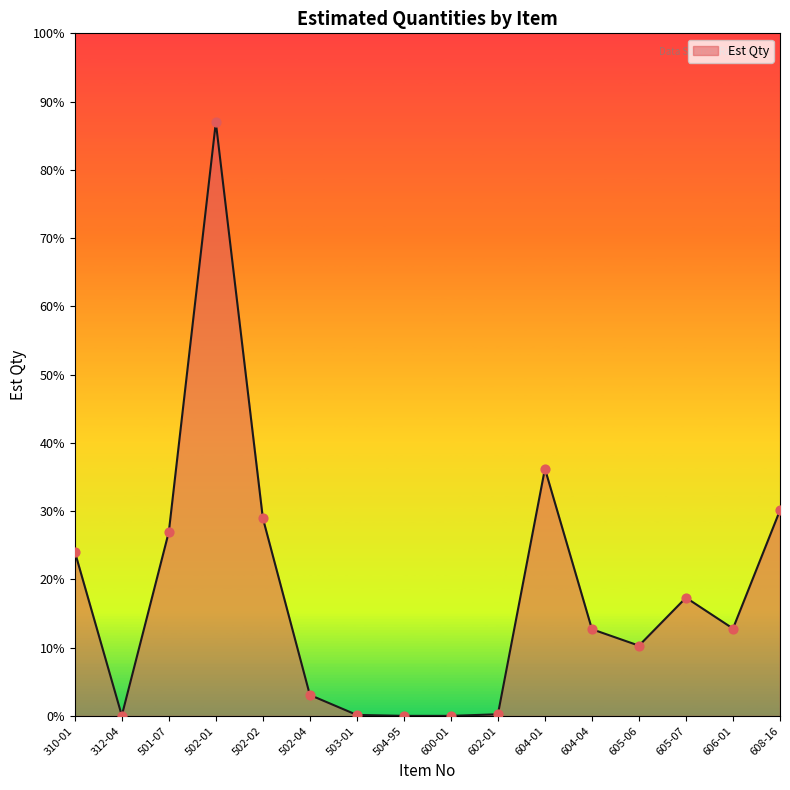

Which has a higher value, 604-01 or 605-07?

604-01